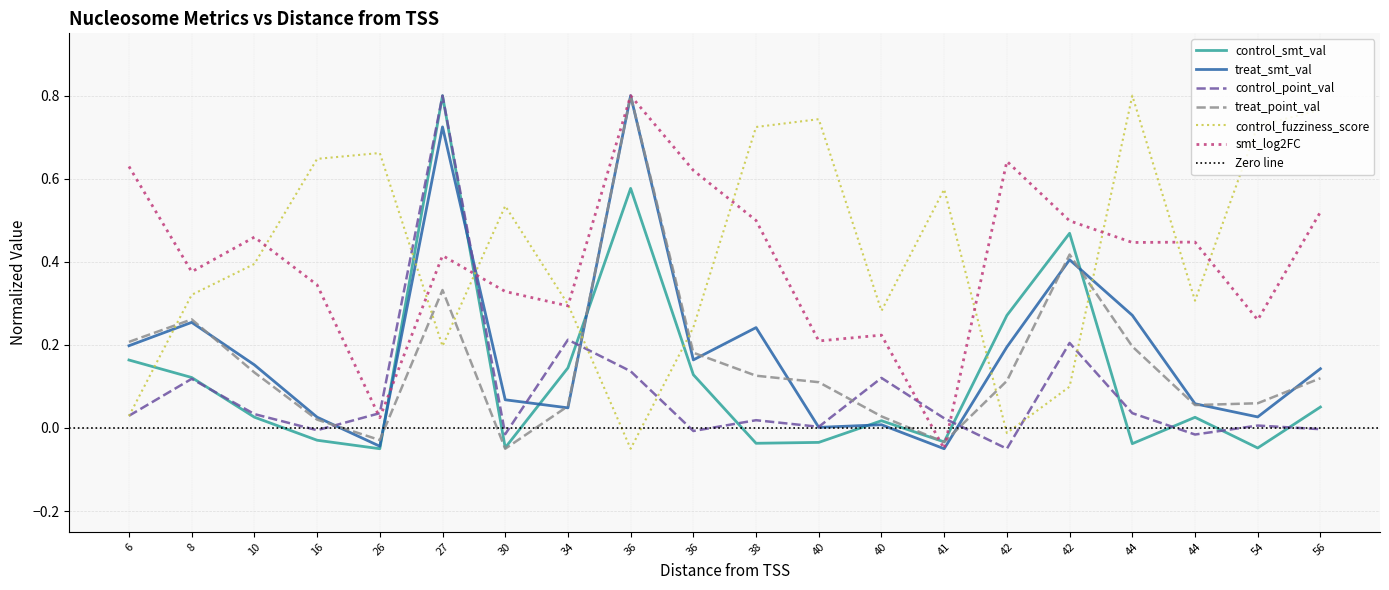

Where is treat_smt_val nearest to the value 0?

40